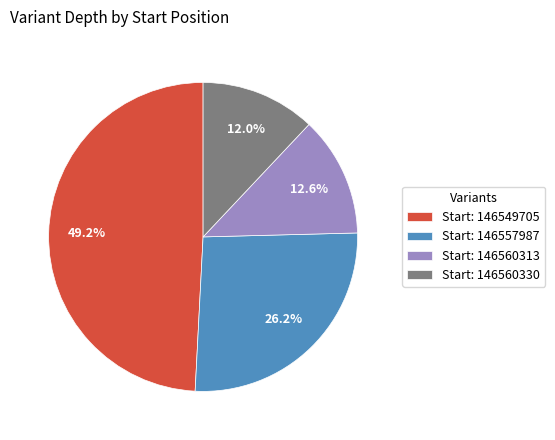

What portion of the pie excludes Start: 146560330?

88.0%